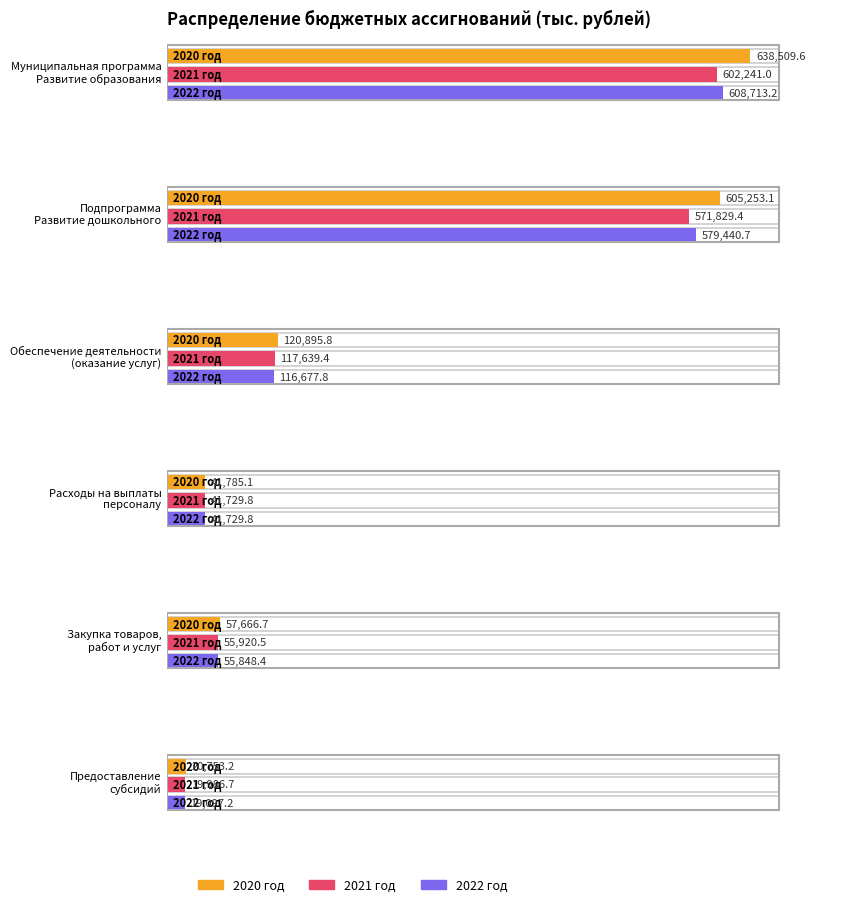

Is the value of 2022 at Обеспечение деятельности
(оказание услуг) greater than the value of 2021 at Закупка товаров,
работ и услуг?

Yes